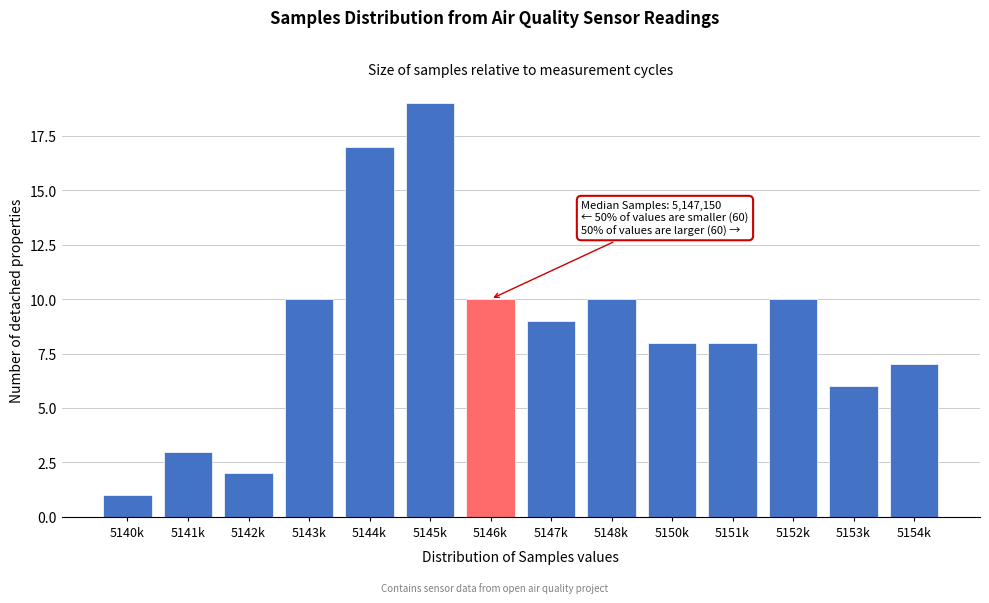

Reading right to left, transcribe all the data shown in this chart.

7	6	10	8	8	10	9	10	19	17	10	2	3	1